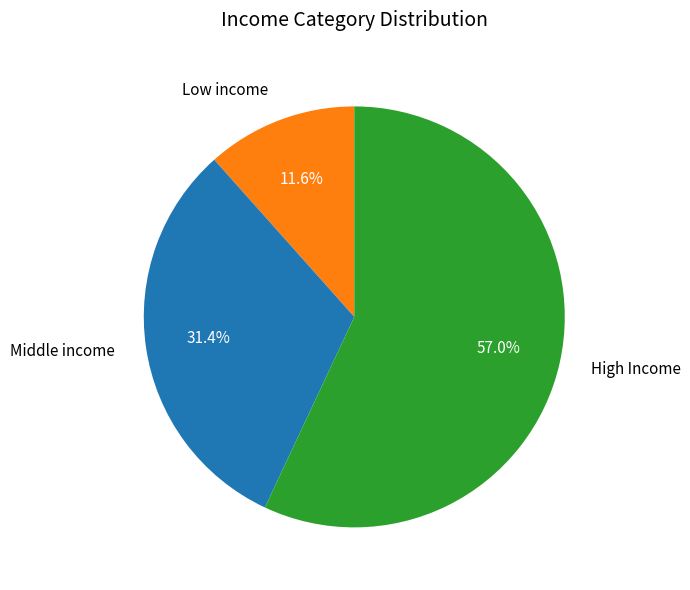

Does Middle income account for over 50% of the chart?

No